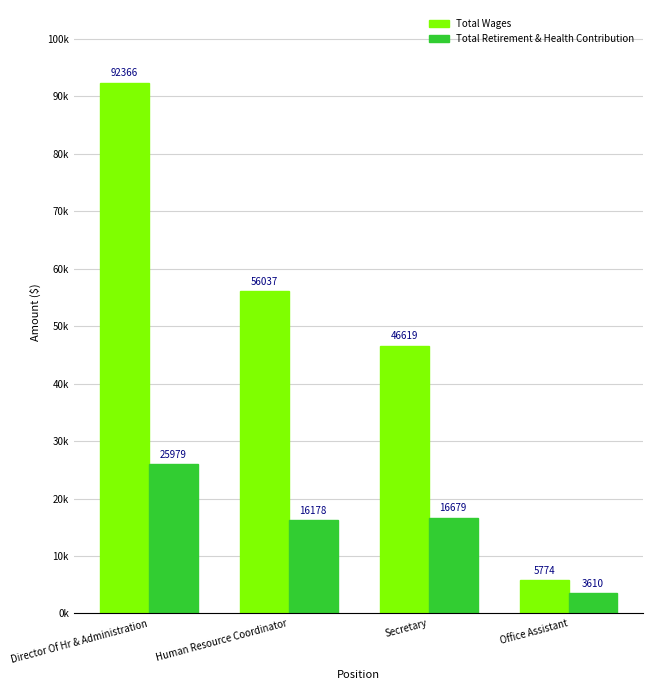

What are all the series names shown in the legend?

Total Wages, Total Retirement & Health Contribution